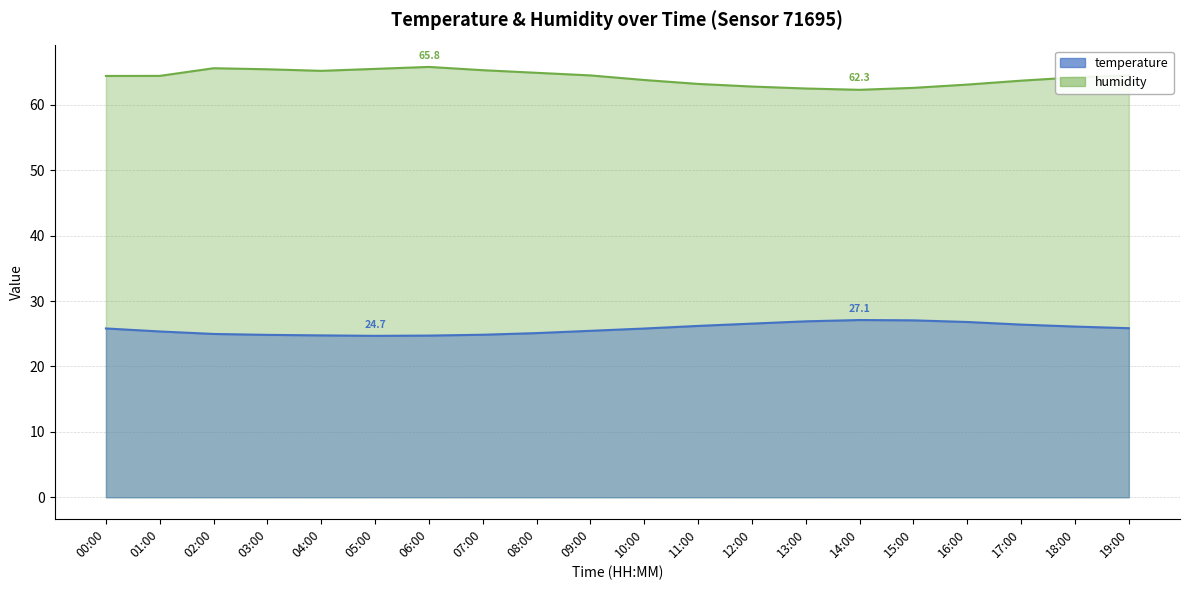

Reading left to right, what are all the values shown in this chart?

temperature: 00:00=25.8	01:00=25.4	02:00=25.0	03:00=24.8	04:00=24.8	05:00=24.7	06:00=24.7	07:00=24.9	08:00=25.1	09:00=25.4	10:00=25.8	11:00=26.2	12:00=26.6	13:00=26.9	14:00=27.1	15:00=27.1	16:00=26.8	17:00=26.4	18:00=26.1	19:00=25.9
humidity: 00:00=64.4	01:00=64.4	02:00=65.6	03:00=65.4	04:00=65.2	05:00=65.5	06:00=65.8	07:00=65.3	08:00=64.9	09:00=64.5	10:00=63.8	11:00=63.2	12:00=62.8	13:00=62.5	14:00=62.3	15:00=62.6	16:00=63.1	17:00=63.7	18:00=64.2	19:00=64.5